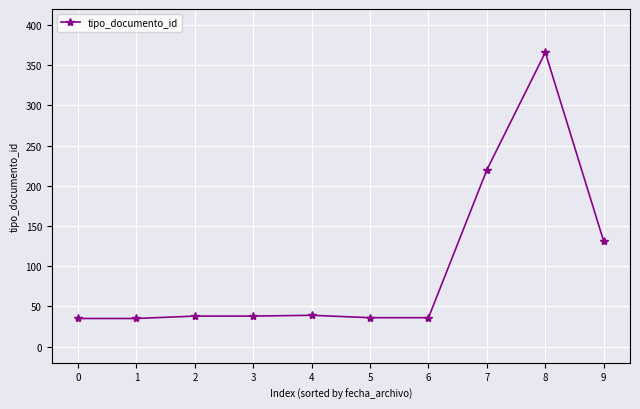

What is the average value?

97